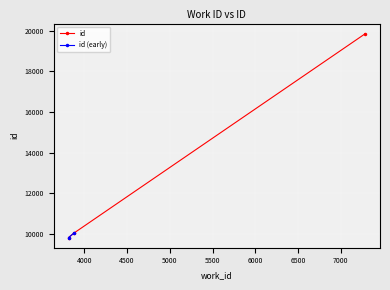

Which label corresponds to the smallest value in the chart?

3816